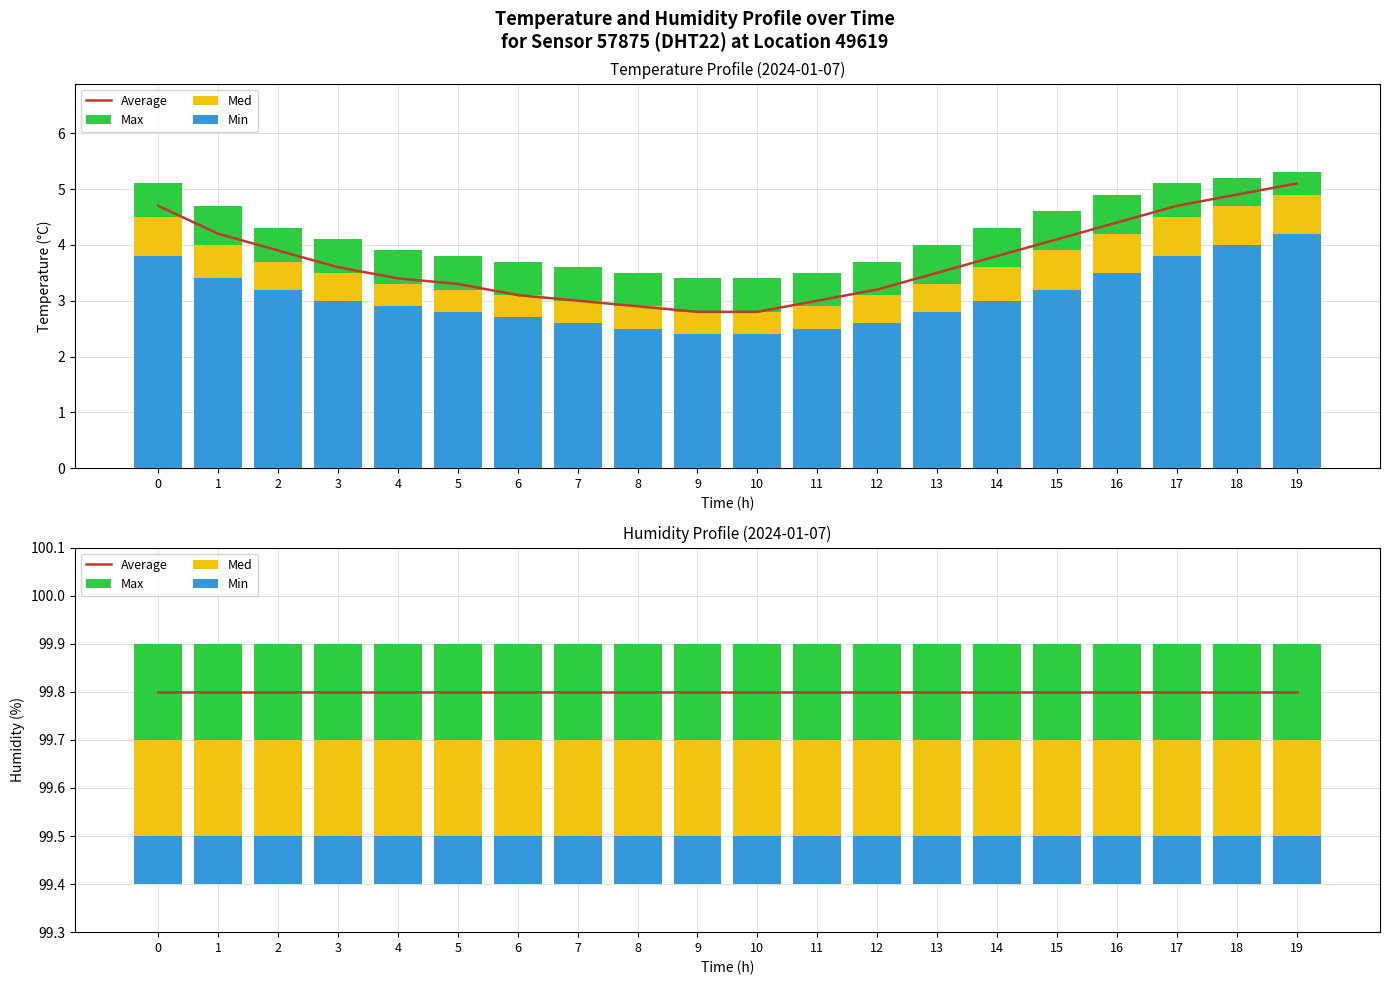

Count the number of categories in the chart.

20